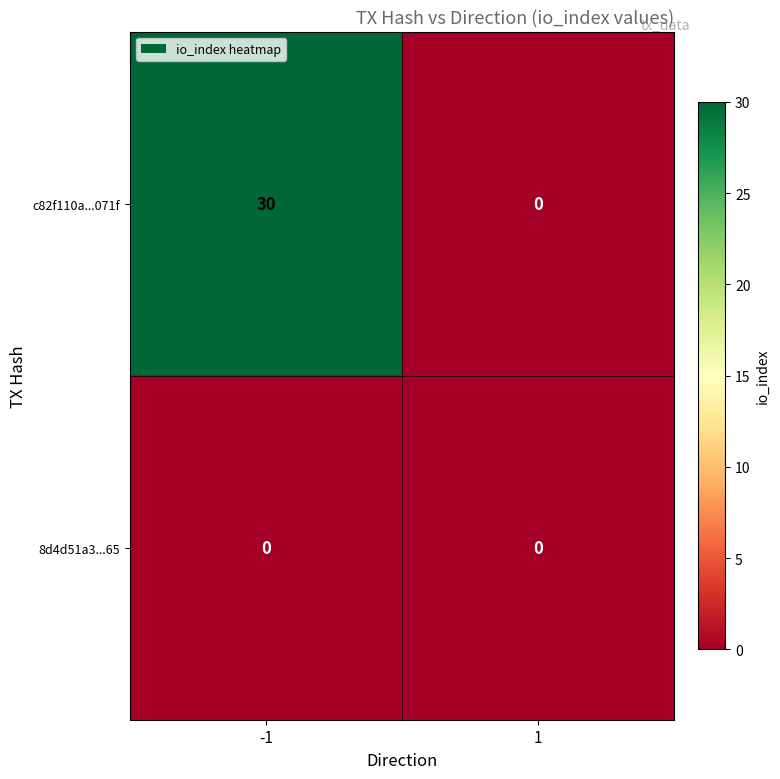

Reading right to left, extract all data points from this chart.

c82f110a...071f: 0	30
8d4d51a3...65: 0	0